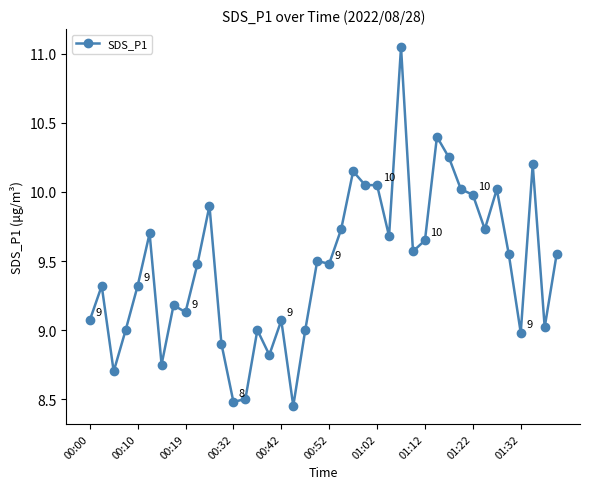

True or false: there are more than 2 points higher than both neighbors.

True